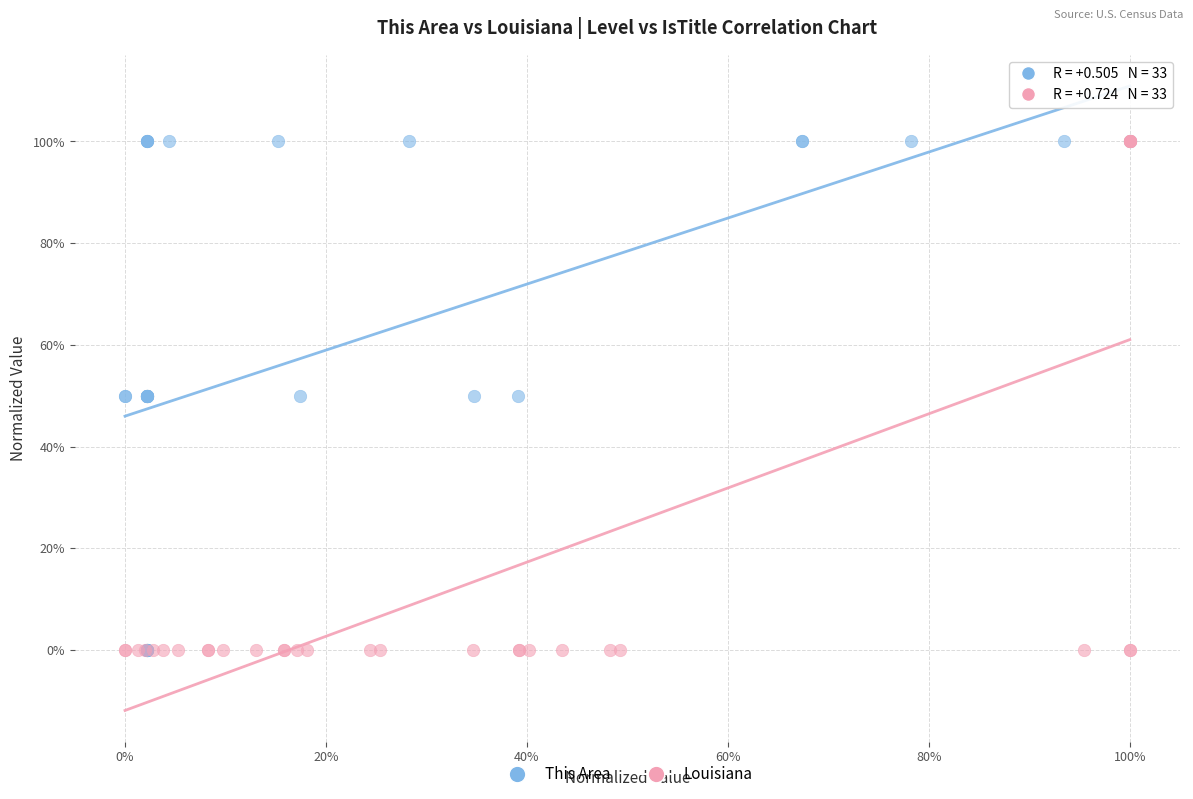

What are all the series names shown in the legend?

This Area, Louisiana